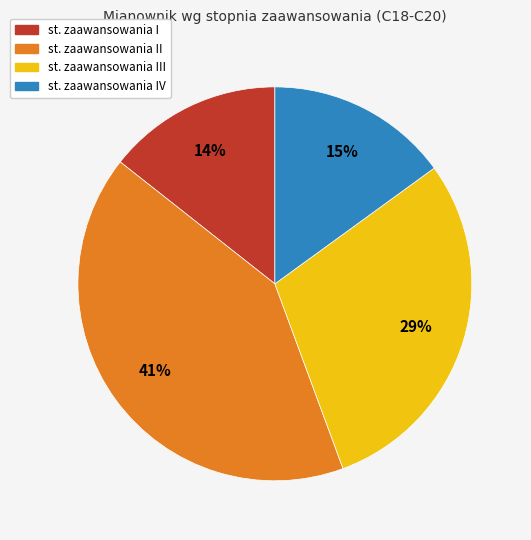

Between st. zaawansowania IV and st. zaawansowania III, which is larger?

st. zaawansowania III